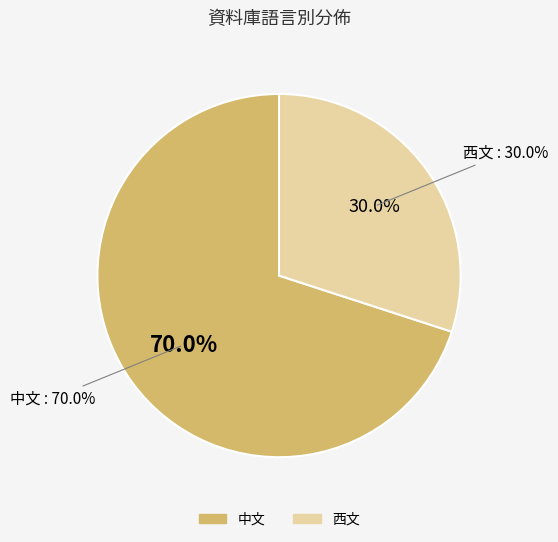

What is the smallest slice in the pie chart?

西文